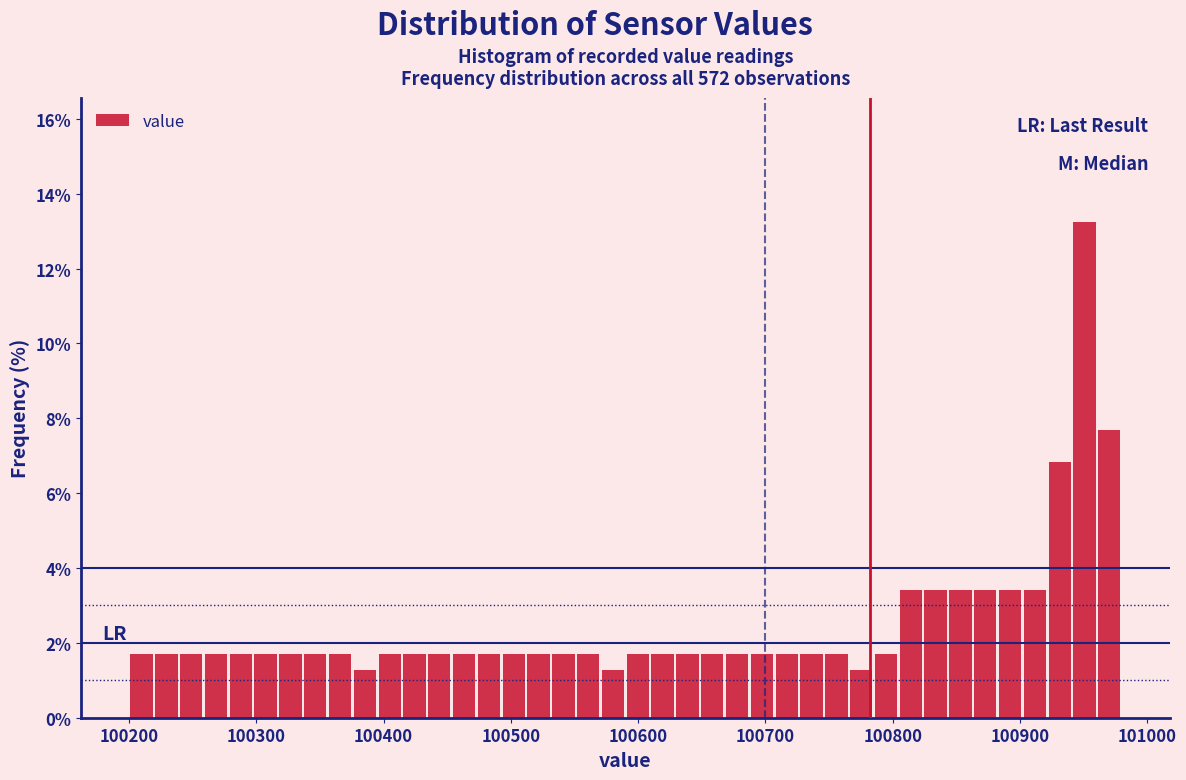

Read against the x-axis, roughly where is the centre of the tallest bar?

100950